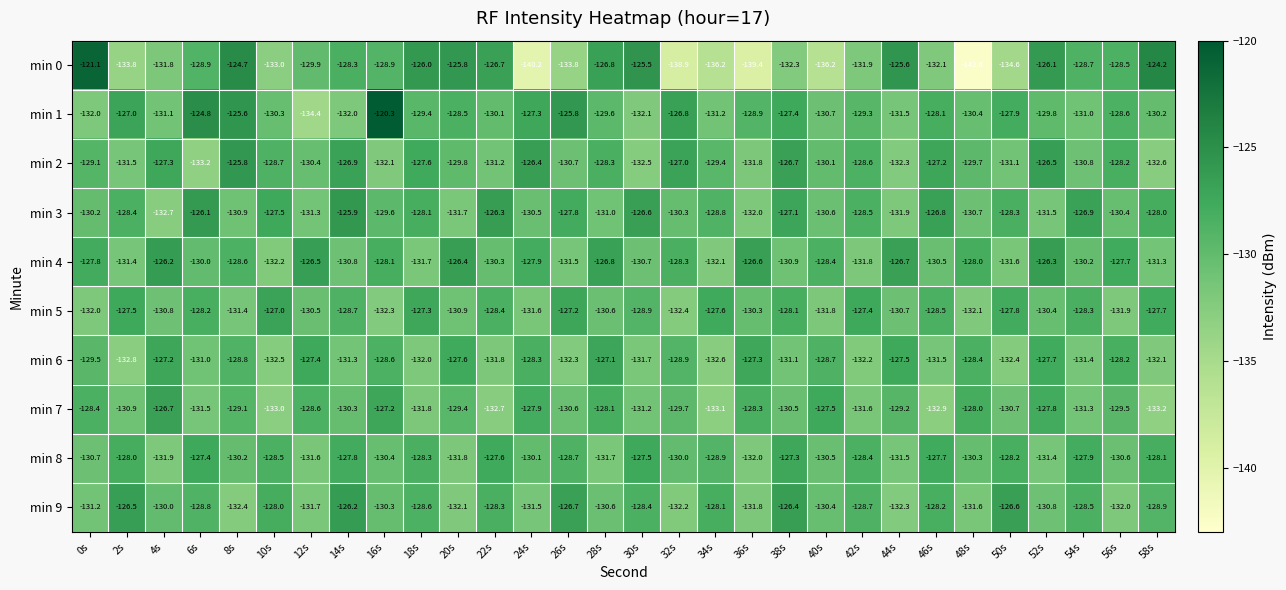

Which series has the largest total across all categories?

min 1